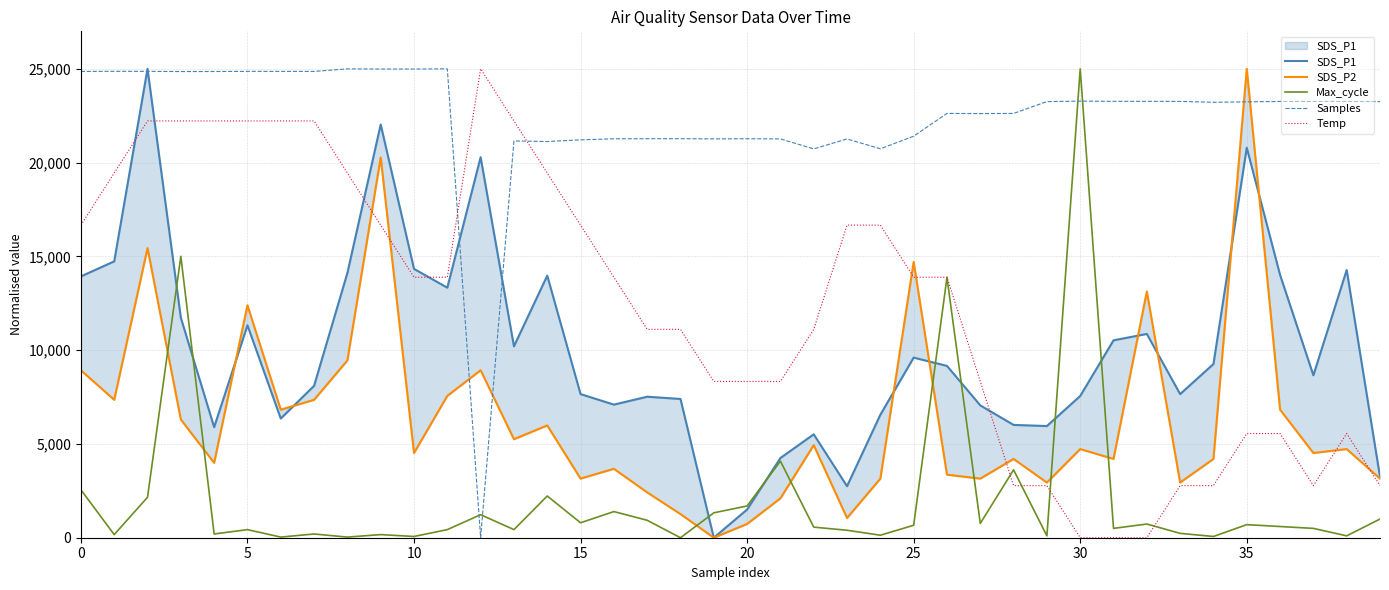

Reading left to right, transcribe all the data shown in this chart.

SDS_P1: 13933.4	14735.4	25000.0	11728.1	5894.1	11327.2	6355.3	8099.4	14113.9	22032.9	14334.4	13332.0	20288.7	10204.5	13973.5	7658.4	7097.0	7518.0	7397.8	0.0	1503.6	4250.2	5513.2	2746.6	6555.7	9603.0	9162.0	7056.9	6014.4	5954.3	7558.1	10525.3	10866.1	7658.4	9262.2	20789.9	14013.6	8660.8	14274.3	3247.8
SDS_P2: 8928.6	7352.9	15441.2	6302.5	3991.6	12395.0	6827.7	7352.9	9453.8	20273.1	4516.8	7563.0	8928.6	5252.1	5987.4	3151.3	3676.5	2416.0	1260.5	0.0	735.3	2100.8	4937.0	1050.4	3151.3	14705.9	3361.3	3151.3	4201.7	2941.2	4726.9	4201.7	13130.3	2941.2	4201.7	25000.0	6827.7	4516.8	4726.9	3151.3
Max_cycle: 2556.4	166.0	2158.0	15006.6	199.2	431.6	33.2	199.2	33.2	166.0	66.4	431.6	1228.4	431.6	2224.4	796.8	1394.4	929.6	0.0	1328.0	1693.2	4083.7	564.4	398.4	132.8	664.0	13877.8	763.6	3618.9	99.6	25000.0	498.0	730.4	232.4	66.4	697.2	597.6	498.0	99.6	996.0
Samples: 24861.6	24868.6	24866.4	24855.8	24858.3	24866.0	24864.3	24862.7	24998.3	24989.9	24989.7	25000.0	0.0	21155.9	21124.3	21214.2	21269.7	21273.8	21275.2	21265.8	21272.9	21263.9	20732.0	21262.7	20737.3	21407.4	22623.9	22615.1	22623.1	23254.3	23279.0	23268.6	23268.3	23263.7	23217.6	23239.9	23262.5	23261.6	23264.3	23254.3
Temp: 16666.7	19444.4	22222.2	22222.2	22222.2	22222.2	22222.2	22222.2	19444.4	16666.7	13888.9	13888.9	25000.0	22222.2	19444.4	16666.7	13888.9	11111.1	11111.1	8333.3	8333.3	8333.3	11111.1	16666.7	16666.7	13888.9	13888.9	8333.3	2777.8	2777.8	0.0	0.0	0.0	2777.8	2777.8	5555.6	5555.6	2777.8	5555.6	2777.8